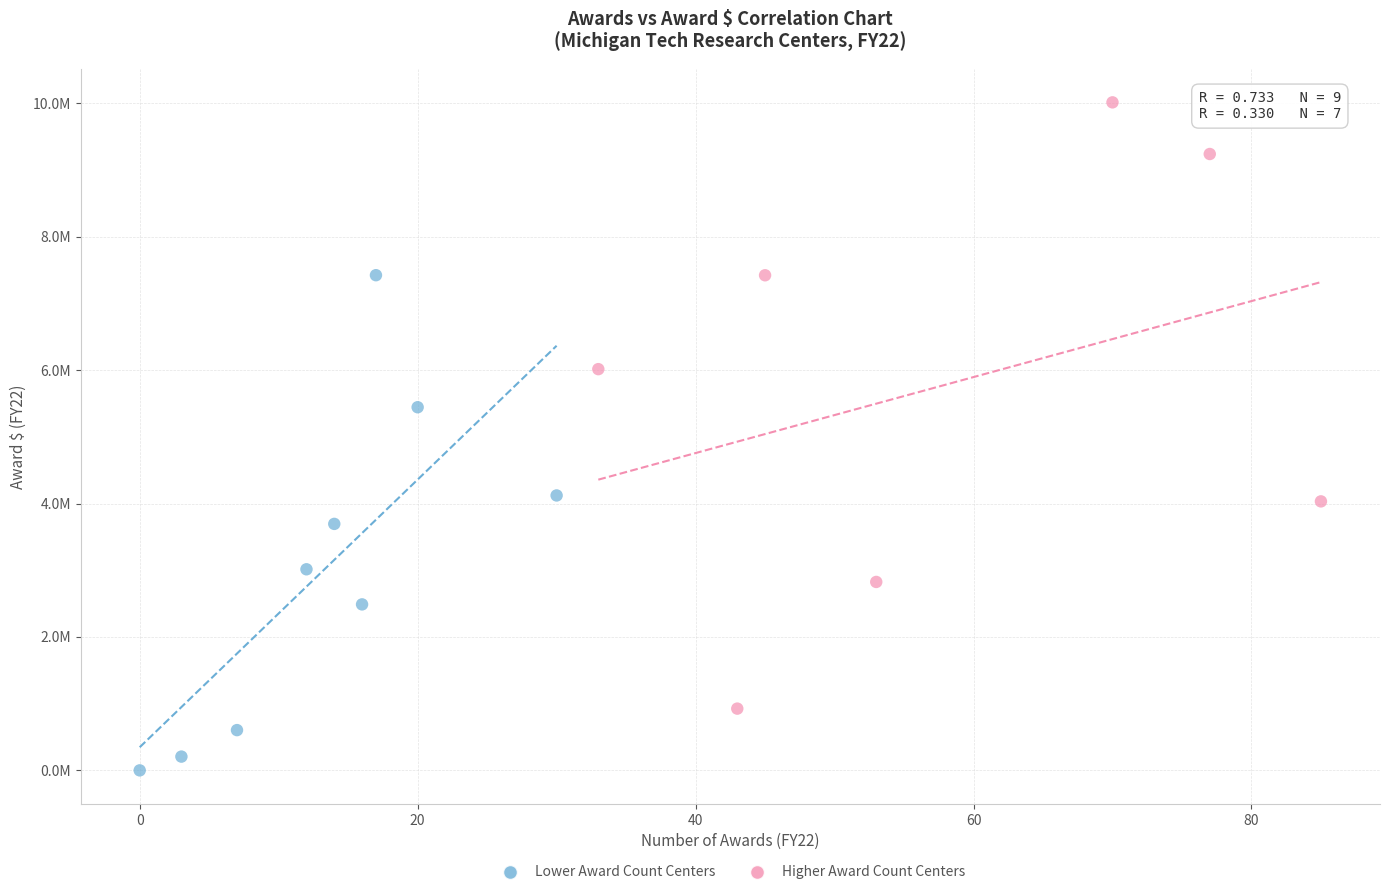

What are all the series names shown in the legend?

Lower Award Count Centers, Higher Award Count Centers